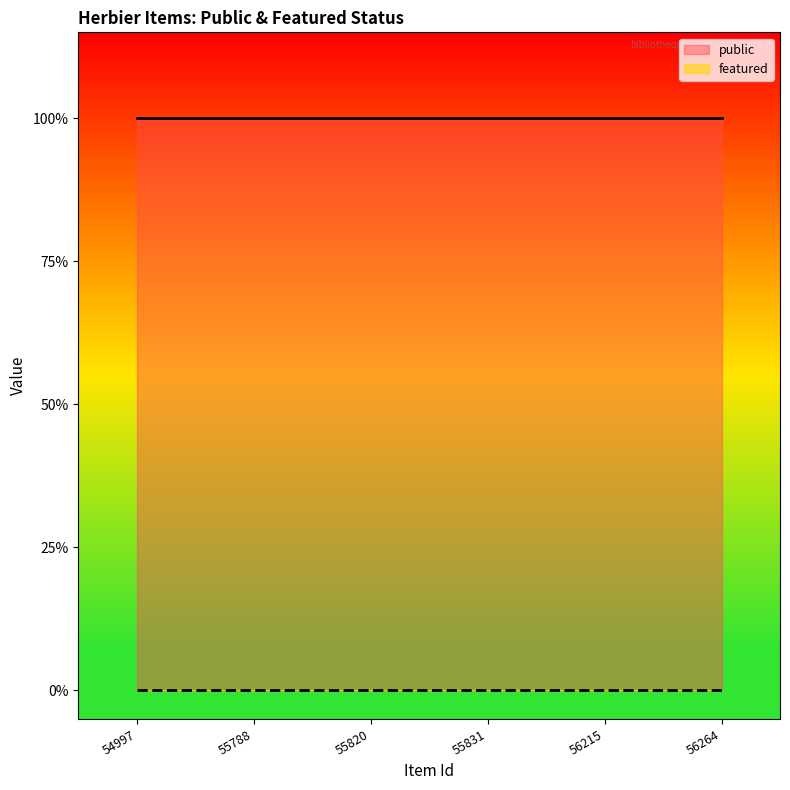

True or false: public and featured cross at least once.

False